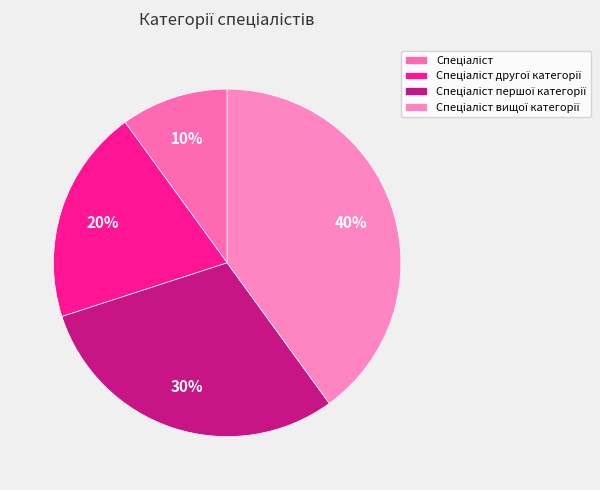

How many slices are in this pie chart?

4